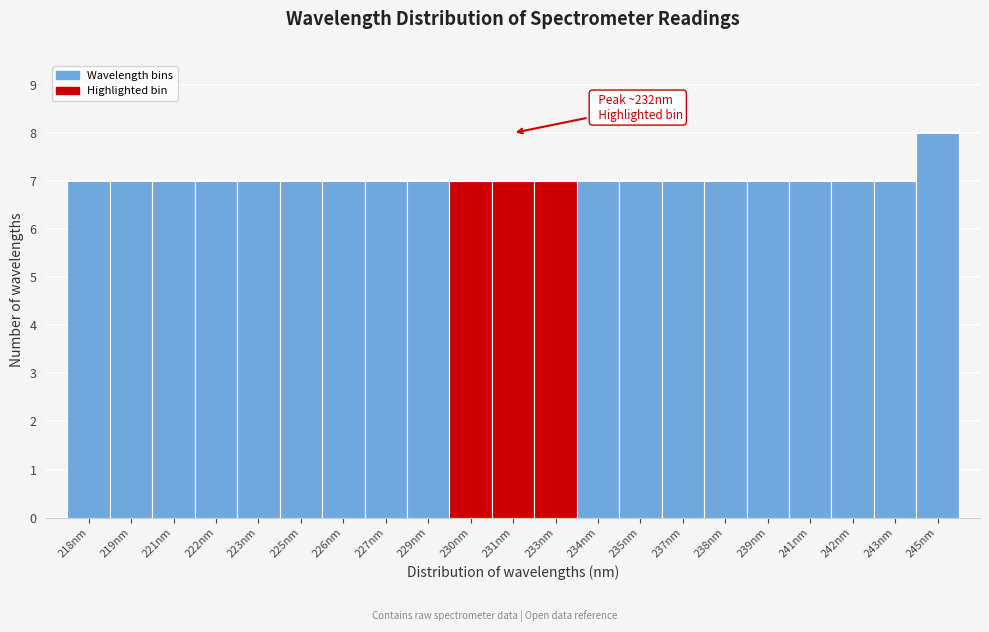

Reading left to right, extract all data points from this chart.

7	7	7	7	7	7	7	7	7	7	7	7	7	7	7	7	7	7	7	7	8